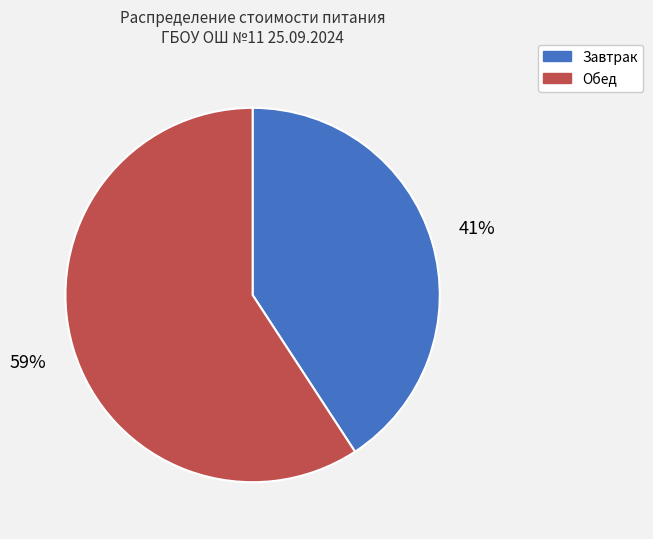

Which has a higher value, Завтрак or Обед?

Обед